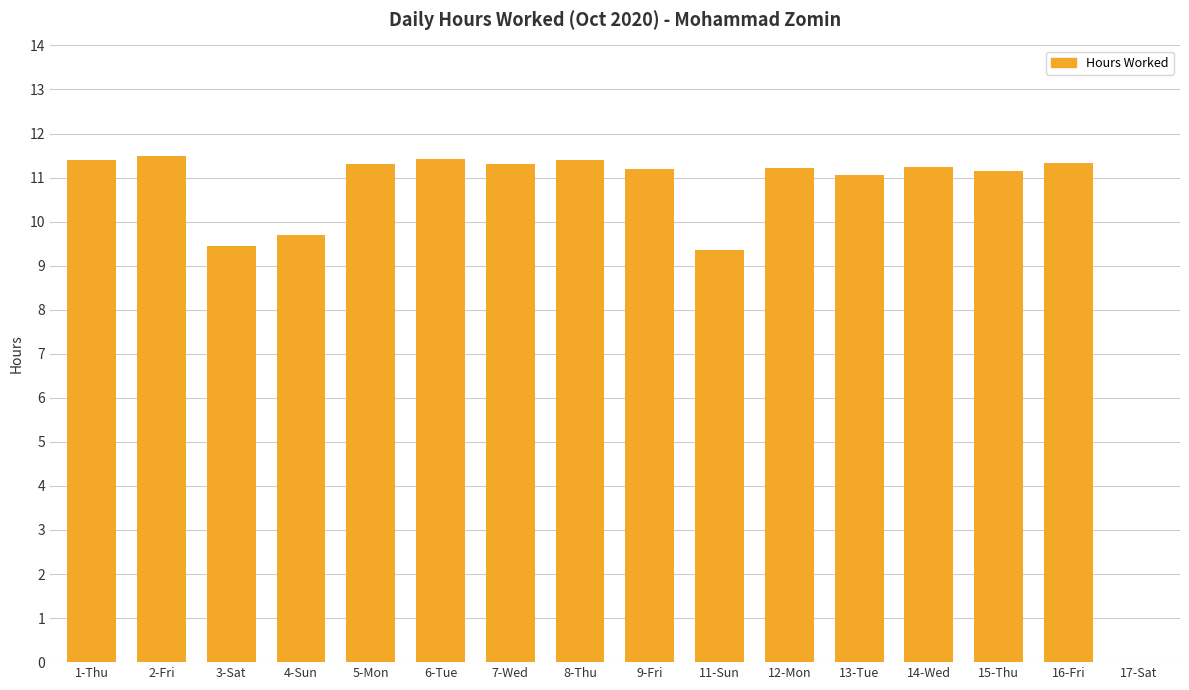

What is the approximate value at 4-Sun?

9.7